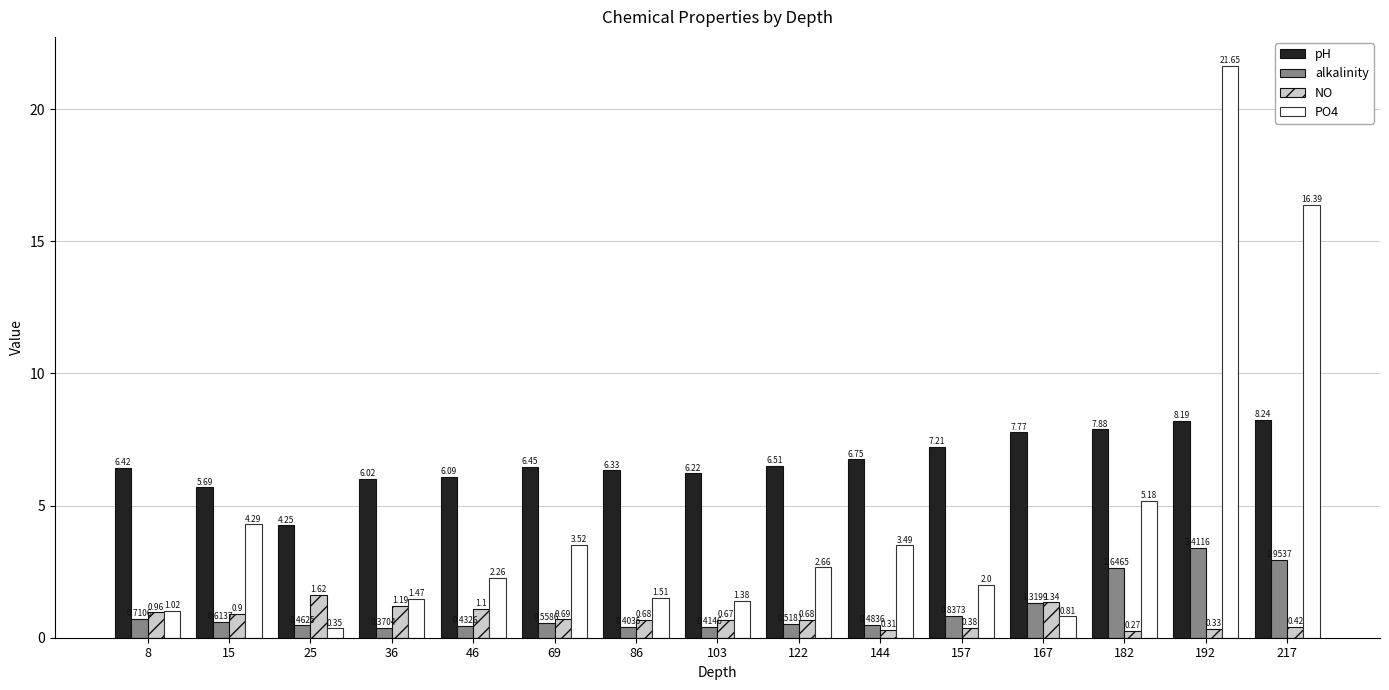

At how many categories does at least one series exceed 11?

2